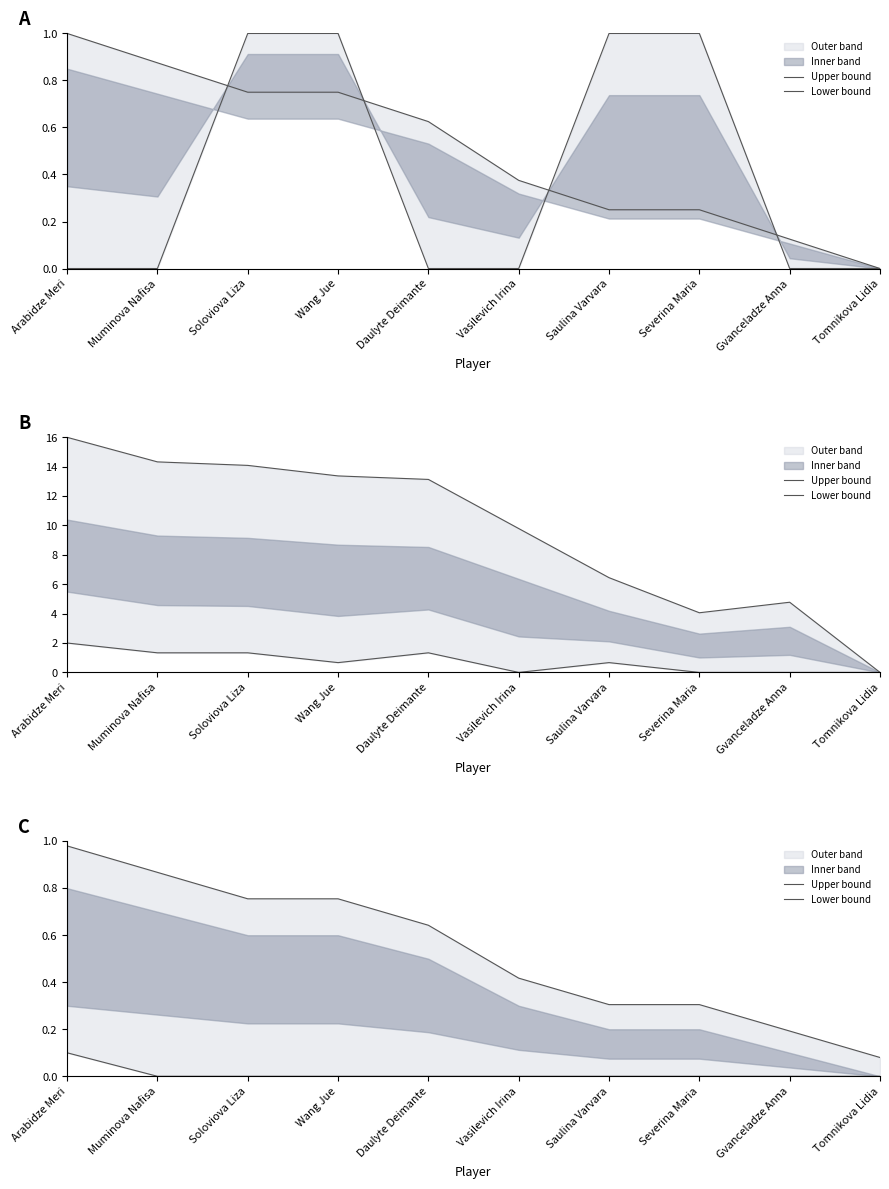

True or false: Upper bound and Lower bound cross at least once.

False